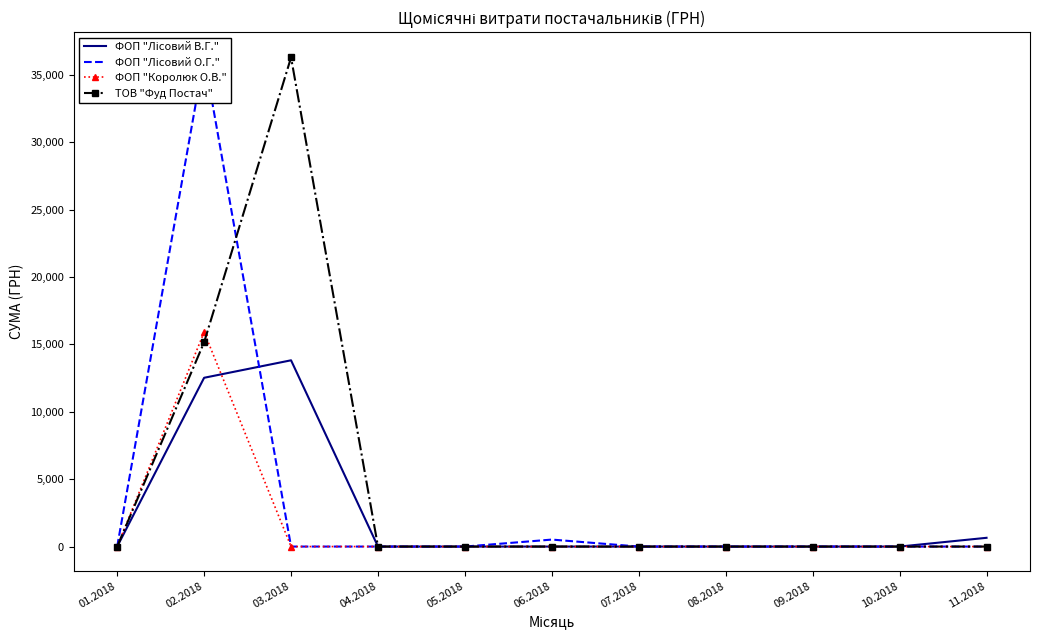

Reading left to right, transcribe all the data shown in this chart.

ФОП "Лісовий В.Г.": 0.0	12527.6	13824.4	0.0	0.0	0.0	0.0	0.0	0.0	0.0	650.0
ФОП "Лісовий О.Г.": 0.0	36363.4	0.0	0.0	0.0	518.6	0.0	0.0	0.0	0.0	0.0
ФОП "Королюк О.В.": 0.0	15920.4	0.0	0.0	0.0	0.0	0.0	0.0	0.0	0.0	0.0
ТОВ "Фуд Постач": 0.0	15161.9	36302.5	0.0	0.0	0.0	0.0	0.0	0.0	0.0	0.0